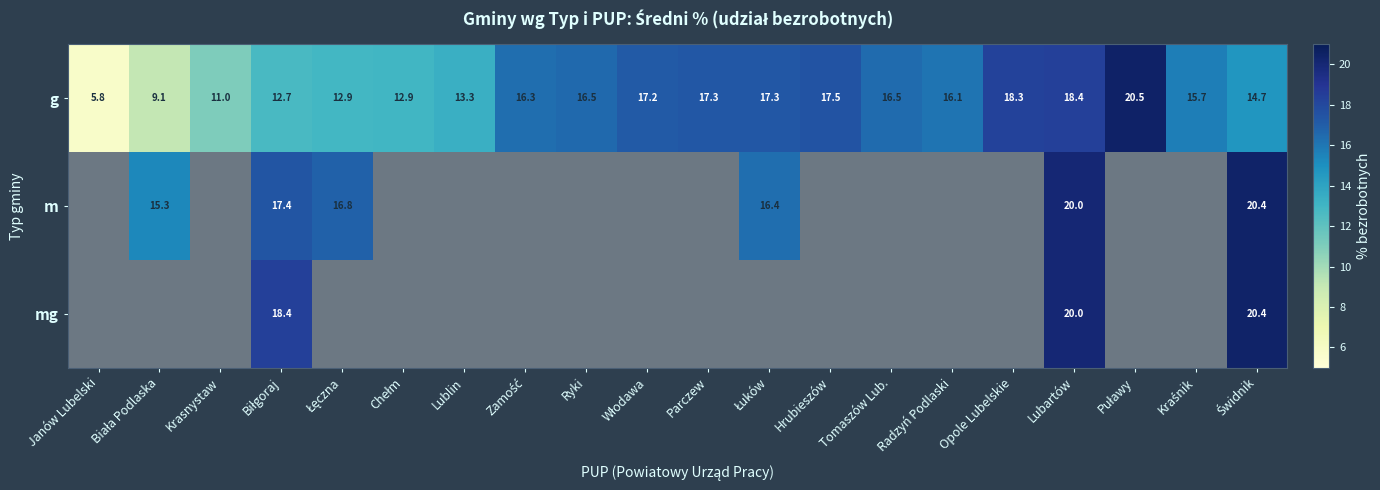

Is it true that g equals 8.9 at Radzyń Podlaski?

False